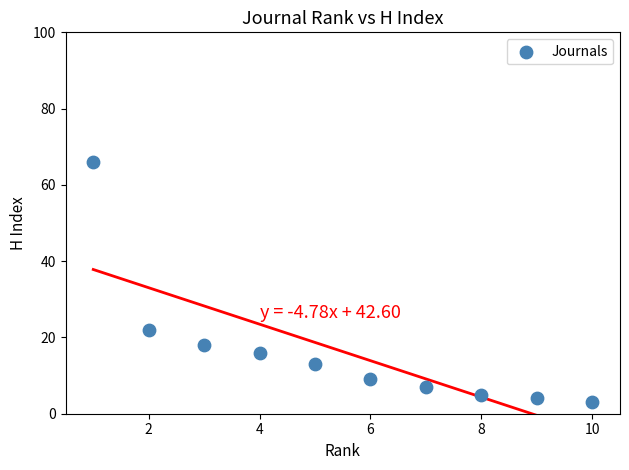

What is the range of X values (max minus min)?

9